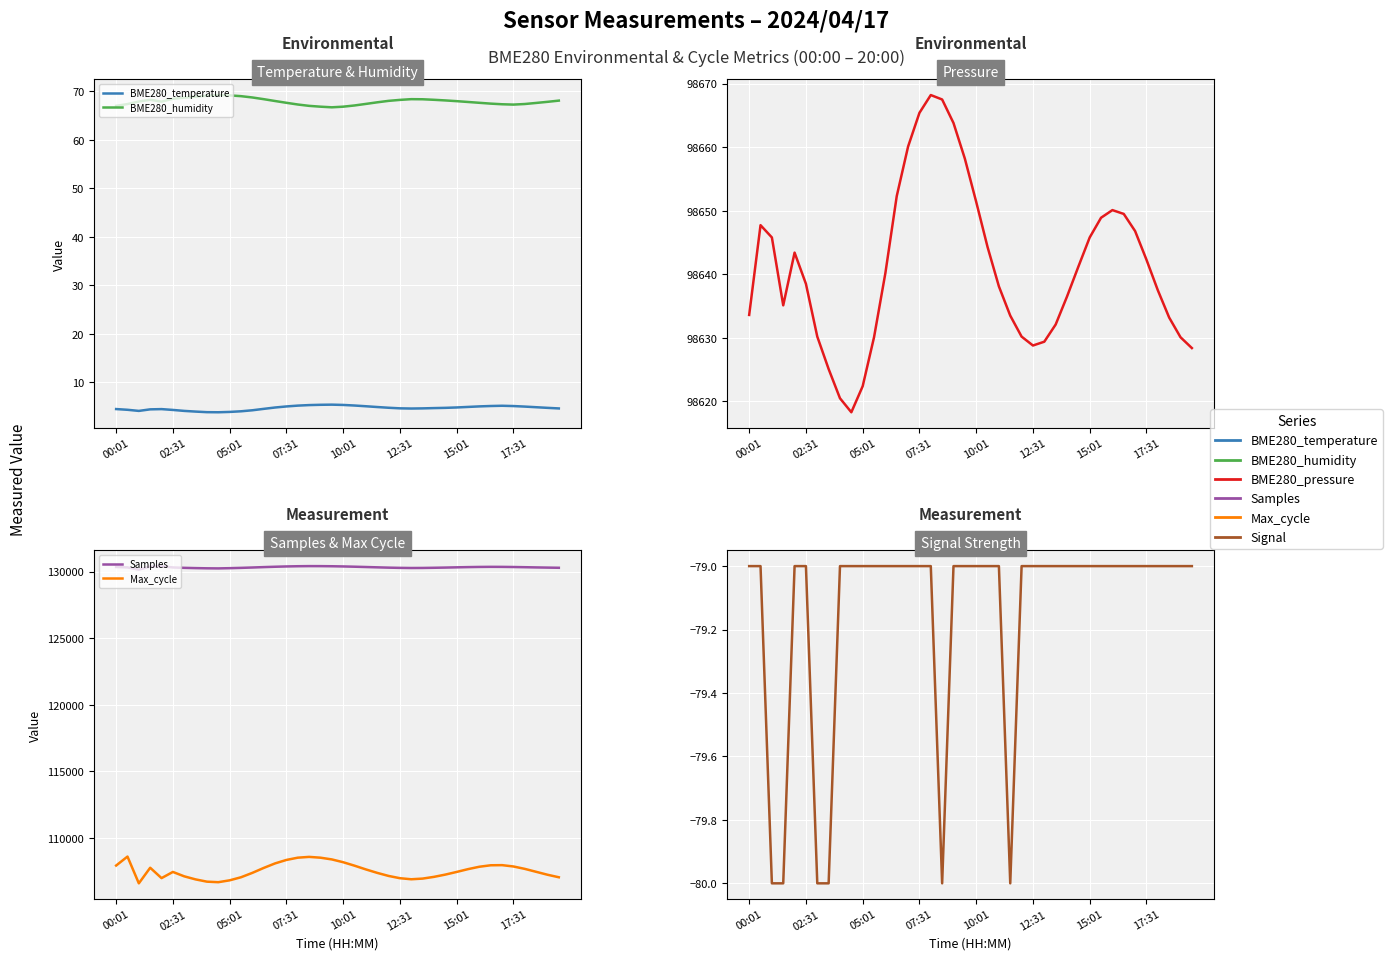

Reading left to right, transcribe all the data shown in this chart.

BME280_temperature: 4.5	4.3	4.1	4.4	4.5	4.3	4.1	4.0	3.8	3.8	3.9	4.0	4.2	4.5	4.8	5.0	5.2	5.3	5.3	5.4	5.3	5.2	5.0	4.9	4.7	4.6	4.6	4.6	4.7	4.7	4.8	4.9	5.0	5.1	5.2	5.1	5.0	4.8	4.7	4.6
BME280_humidity: 67.0	67.4	67.9	68.3	67.9	68.5	68.7	68.9	69.1	69.2	69.2	69.0	68.8	68.4	68.0	67.7	67.3	67.0	66.8	66.7	66.8	67.1	67.4	67.8	68.0	68.2	68.4	68.4	68.3	68.1	68.0	67.8	67.7	67.5	67.3	67.3	67.4	67.6	67.8	68.1
BME280_pressure: 98633.6	98647.7	98645.8	98635.1	98643.4	98638.5	98630.2	98625.1	98620.5	98618.3	98622.4	98630.1	98640.2	98652.3	98660.1	98665.4	98668.2	98667.5	98663.8	98658.2	98651.4	98644.3	98638.1	98633.5	98630.2	98628.8	98629.4	98632.1	98636.5	98641.2	98645.8	98648.9	98650.1	98649.5	98646.8	98642.3	98637.5	98633.2	98630.1	98628.4
Samples: 130343.0	130314.0	130144.0	130376.0	130399.0	130310.0	130280.0	130260.0	130245.0	130238.0	130255.0	130278.0	130305.0	130335.0	130362.0	130385.0	130401.0	130410.0	130408.0	130400.0	130385.0	130365.0	130342.0	130318.0	130295.0	130278.0	130268.0	130272.0	130285.0	130300.0	130318.0	130335.0	130348.0	130355.0	130352.0	130342.0	130328.0	130312.0	130298.0	130285.0
Max_cycle: 107931.0	108603.0	106595.0	107765.0	106986.0	107450.0	107120.0	106890.0	106720.0	106680.0	106820.0	107050.0	107380.0	107750.0	108090.0	108350.0	108520.0	108580.0	108520.0	108390.0	108180.0	107920.0	107640.0	107380.0	107150.0	106980.0	106900.0	106950.0	107080.0	107250.0	107450.0	107660.0	107840.0	107950.0	107960.0	107860.0	107680.0	107460.0	107240.0	107050.0
Signal: -79.0	-79.0	-80.0	-80.0	-79.0	-79.0	-80.0	-80.0	-79.0	-79.0	-79.0	-79.0	-79.0	-79.0	-79.0	-79.0	-79.0	-80.0	-79.0	-79.0	-79.0	-79.0	-79.0	-80.0	-79.0	-79.0	-79.0	-79.0	-79.0	-79.0	-79.0	-79.0	-79.0	-79.0	-79.0	-79.0	-79.0	-79.0	-79.0	-79.0